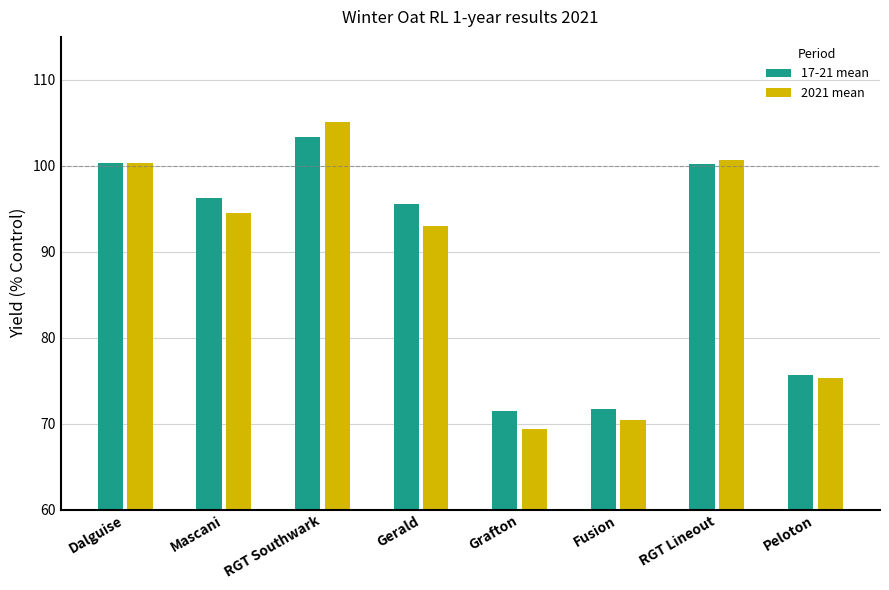

At which label does 2021 mean reach its peak?

RGT Southwark